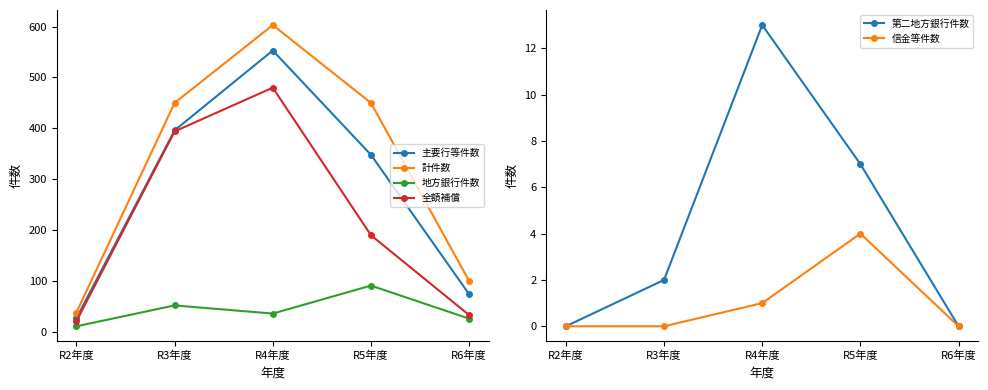

What is the sum of the 全額補償 values at R2年度 and R6年度?

54